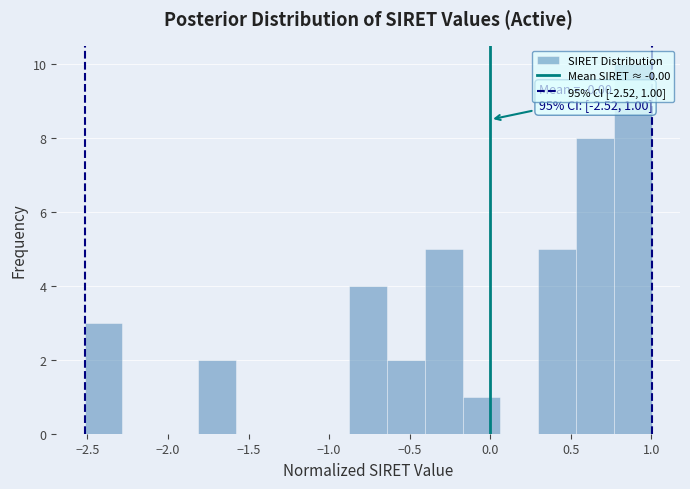

Which range on the x-axis has the tallest bar?

0.75 to 1.00